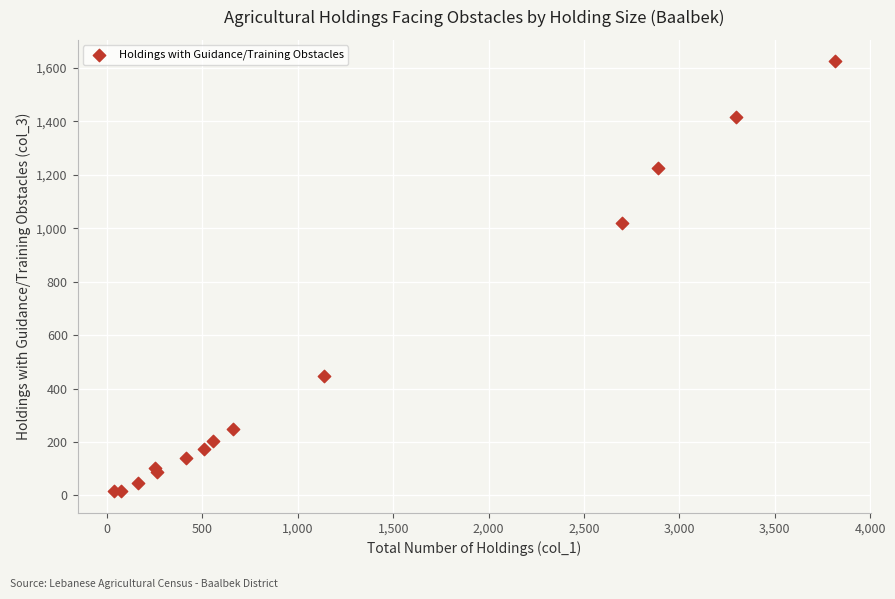

What Y value in the scatter plot is closest to 819?

1021